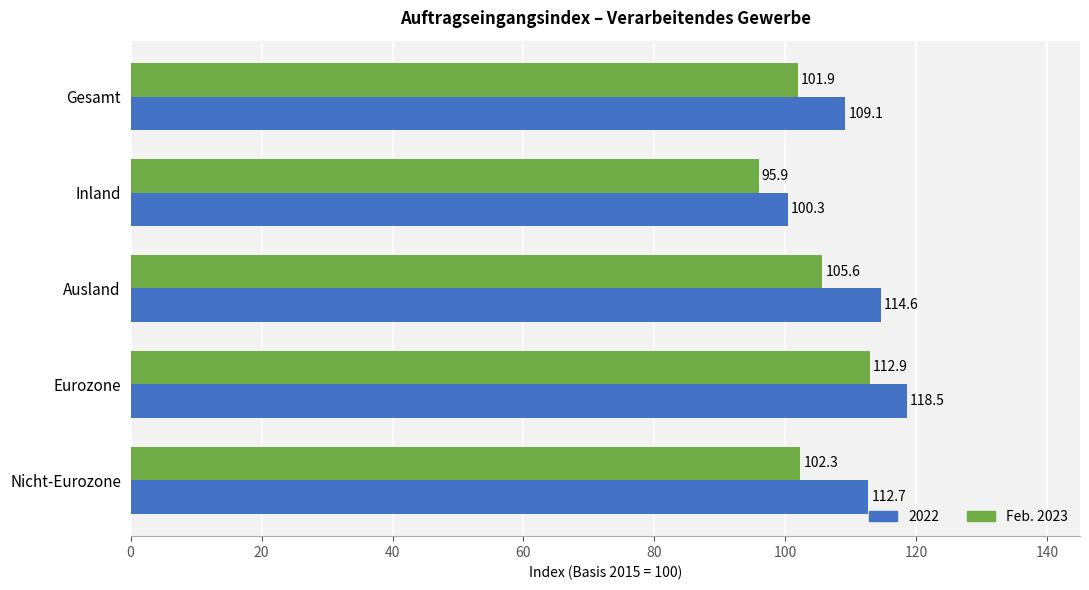

At which label is 2022 closest to 109?

Gesamt